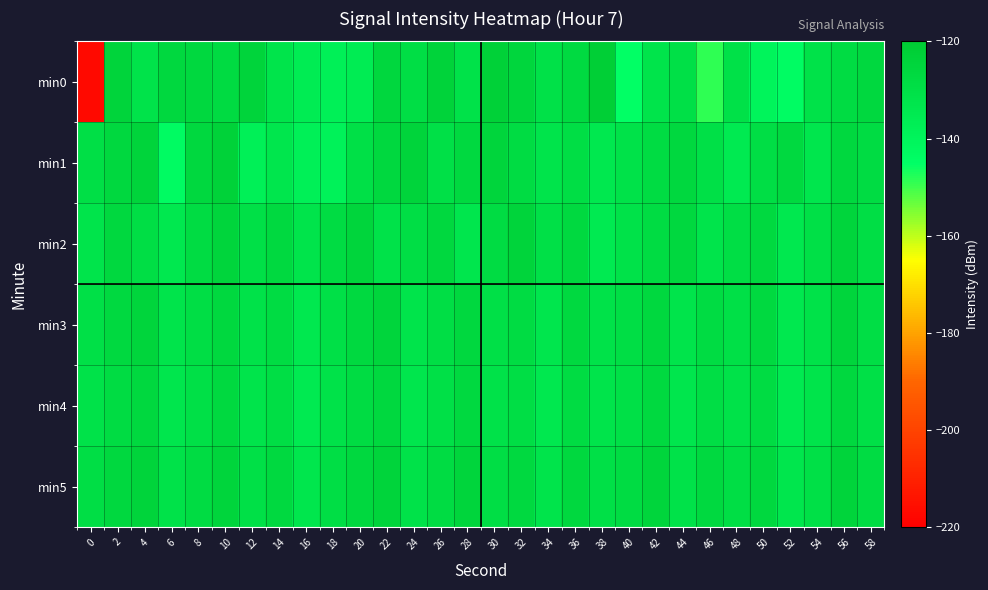

What is the spread (max minus min) of values at 8?

3.6